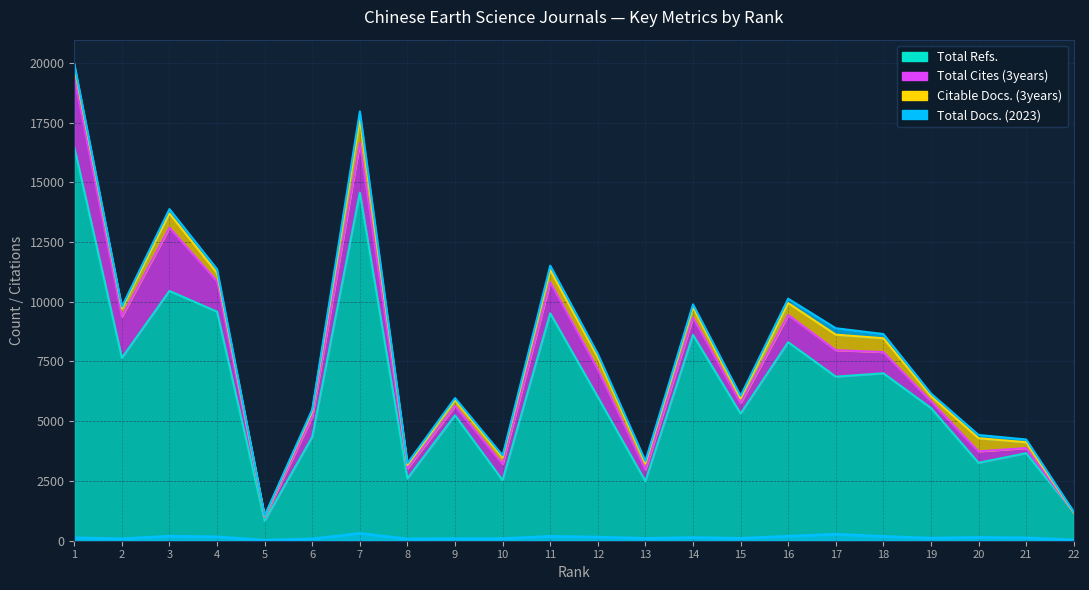

What is the difference between the Total Refs. values at 14 and 1?

7861